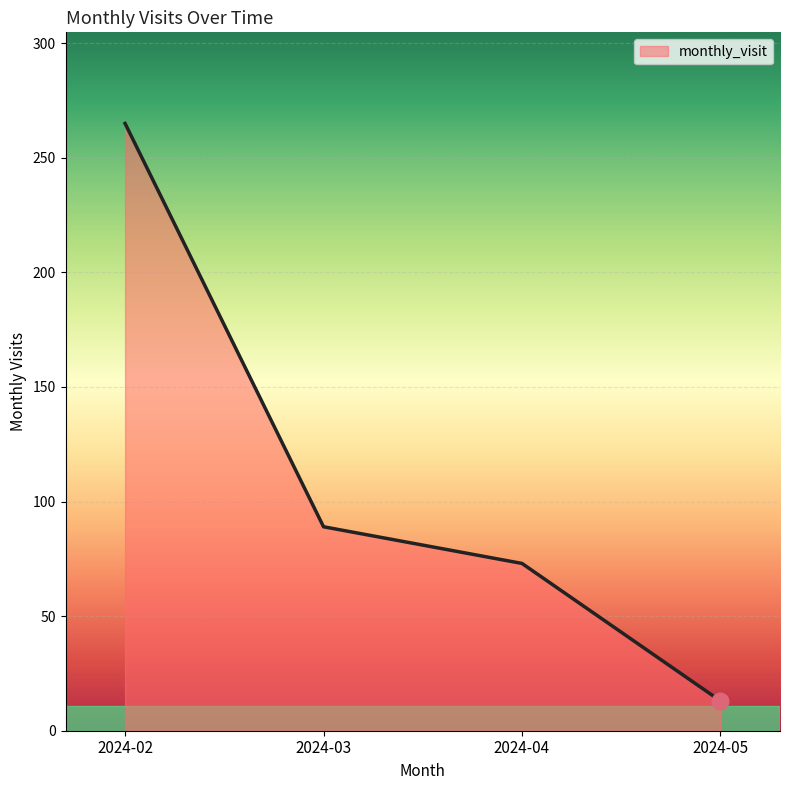

True or false: there are more than 1 points higher than both neighbors.

False